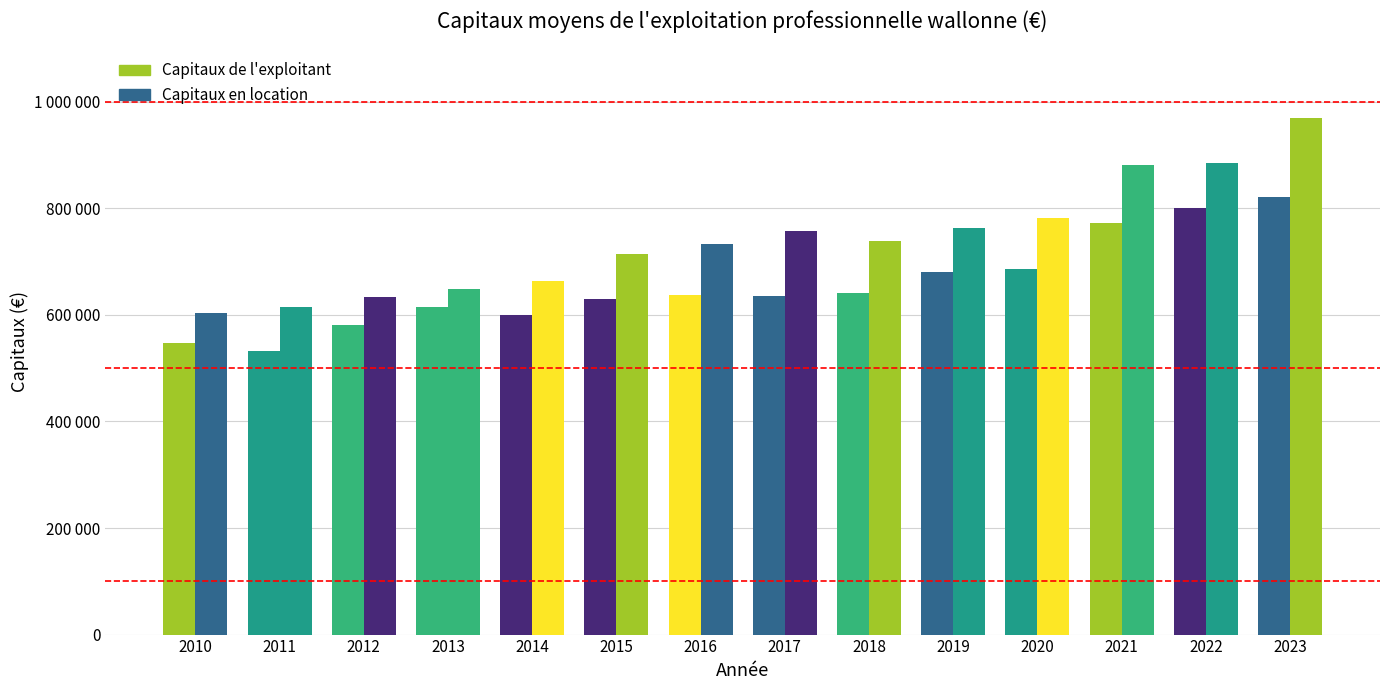

Are the bars horizontal?

No